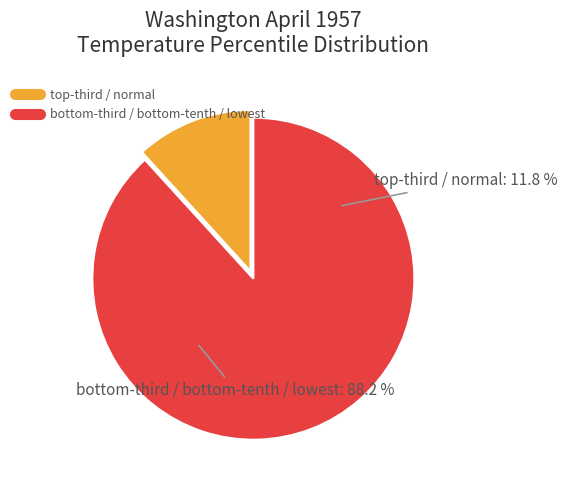

How many slices are in this pie chart?

2